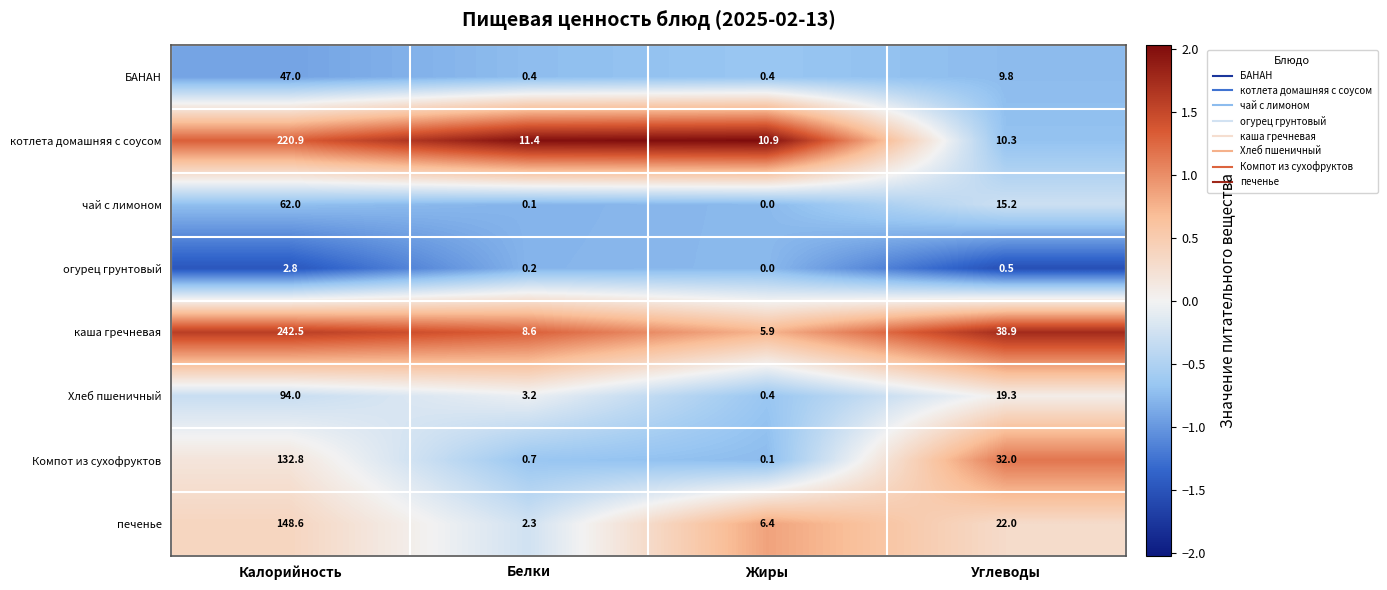

Is it true that огурец грунтовый equals 0.9 at Жиры?

False